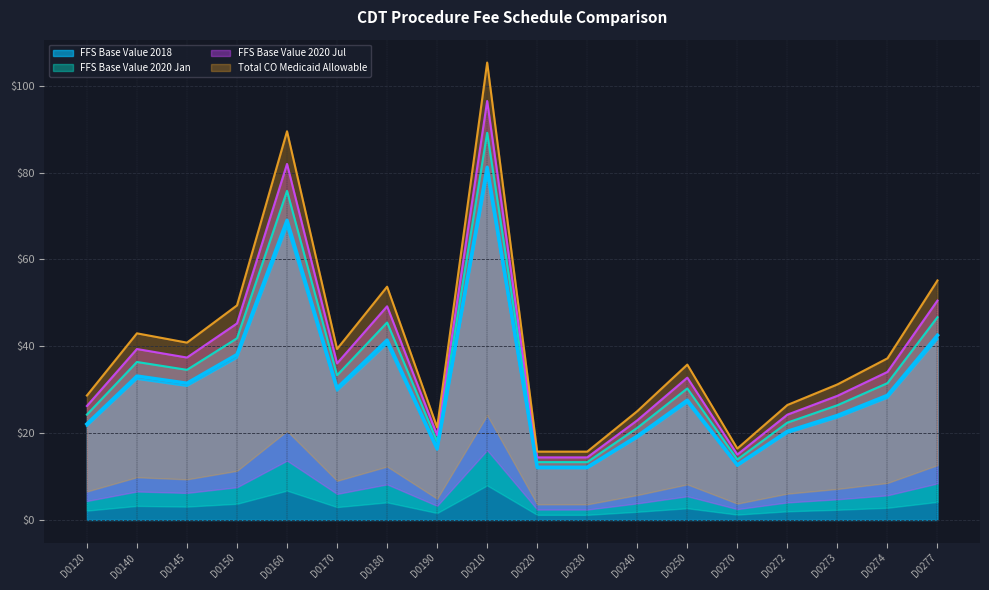

Between D0120 and D0240, which series saw the biggest shift?

Total CO Medicaid Allowable